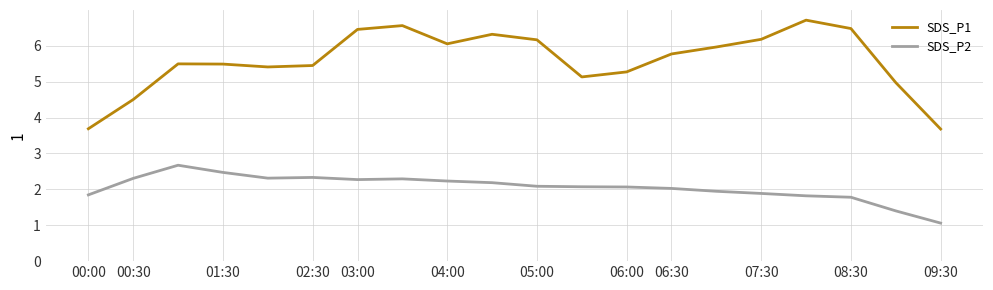

What is the lowest value of the SDS_P2 series?

1.1